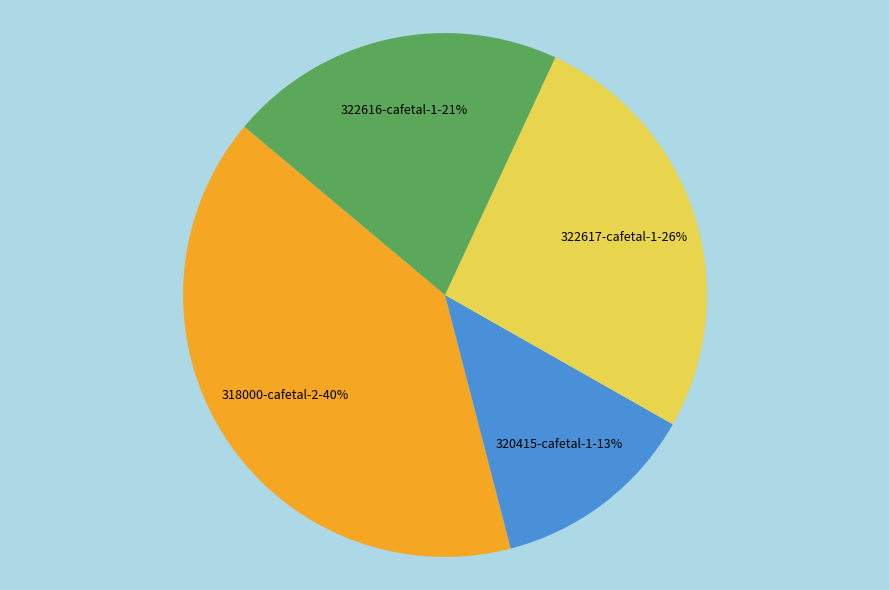

To the nearest percent, what percentage of the pie is 320415-cafetal-1?

13%